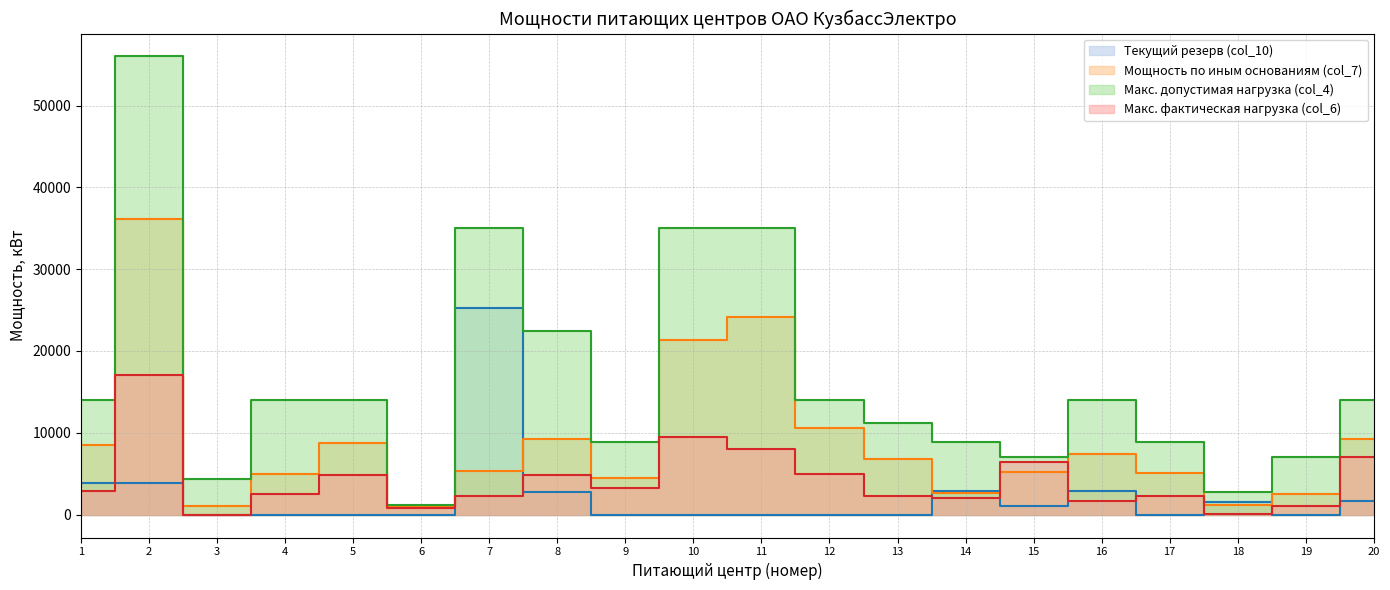

Is it true that Мощность по иным основаниям (col_7) equals 36097 at 2?

True